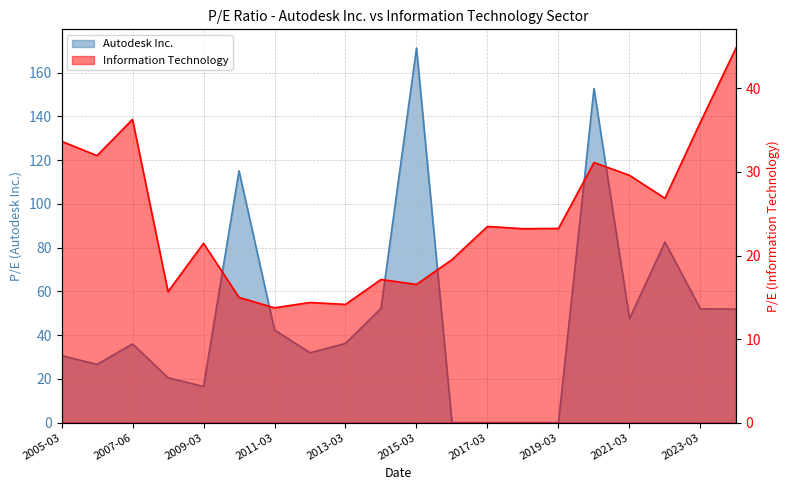

At which label is Autodesk Inc. closest to 85?

2022-03-14